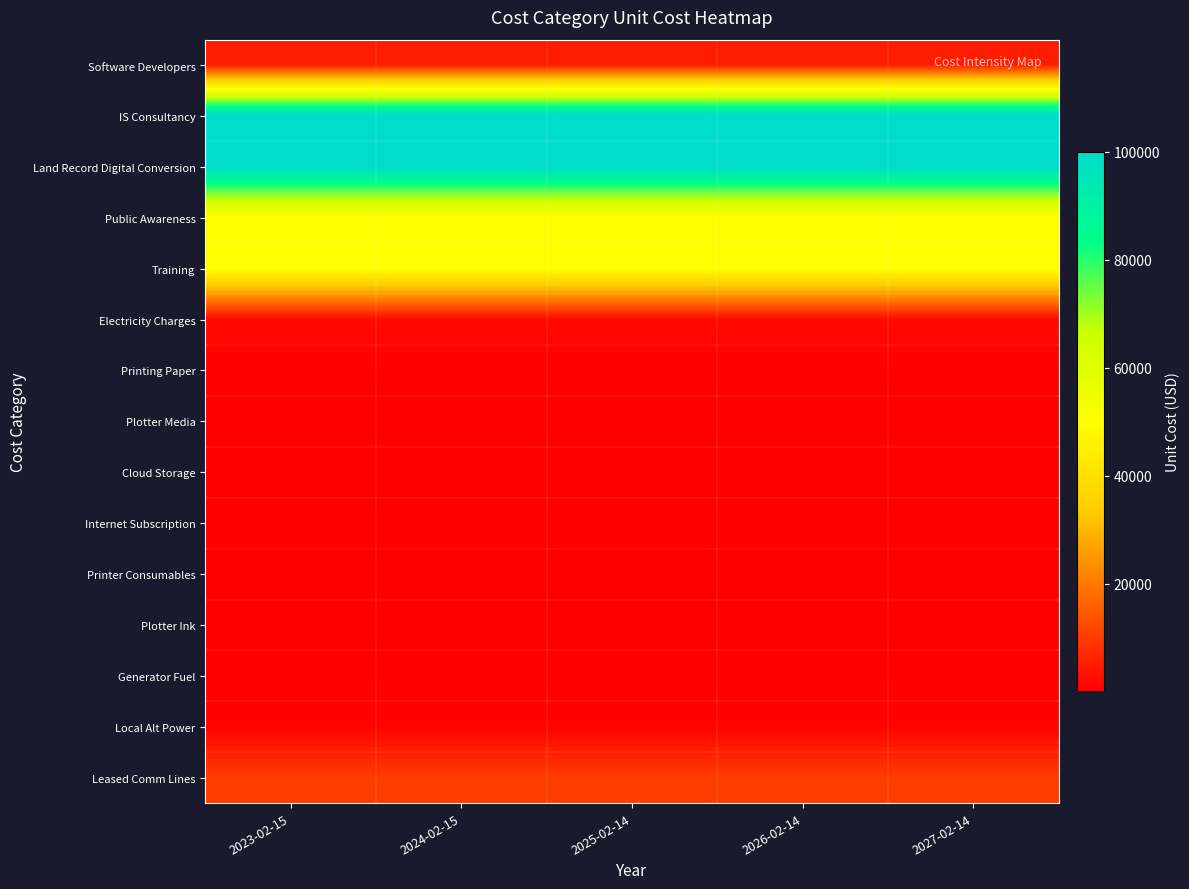

Reading left to right, list all the values displayed in this chart.

Software Developers: 2023-02-15=5000	2024-02-15=5000	2025-02-14=5000	2026-02-14=5000	2027-02-14=5000
IS Consultancy: 2023-02-15=100000	2024-02-15=100000	2025-02-14=100000	2026-02-14=100000	2027-02-14=100000
Land Record Digital Conversion: 2023-02-15=100000	2024-02-15=100000	2025-02-14=100000	2026-02-14=100000	2027-02-14=100000
Public Awareness: 2023-02-15=50000	2024-02-15=50000	2025-02-14=50000	2026-02-14=50000	2027-02-14=50000
Training: 2023-02-15=50000	2024-02-15=50000	2025-02-14=50000	2026-02-14=50000	2027-02-14=50000
Electricity Charges: 2023-02-15=2000	2024-02-15=2000	2025-02-14=2000	2026-02-14=2000	2027-02-14=2000
Printing Paper: 2023-02-15=300	2024-02-15=300	2025-02-14=300	2026-02-14=300	2027-02-14=300
Plotter Media: 2023-02-15=200	2024-02-15=200	2025-02-14=200	2026-02-14=200	2027-02-14=200
Cloud Storage: 2023-02-15=150	2024-02-15=150	2025-02-14=150	2026-02-14=150	2027-02-14=150
Internet Subscription: 2023-02-15=250	2024-02-15=250	2025-02-14=250	2026-02-14=250	2027-02-14=250
Printer Consumables: 2023-02-15=300	2024-02-15=300	2025-02-14=300	2026-02-14=300	2027-02-14=300
Plotter Ink: 2023-02-15=300	2024-02-15=300	2025-02-14=300	2026-02-14=300	2027-02-14=300
Generator Fuel: 2023-02-15=500	2024-02-15=500	2025-02-14=500	2026-02-14=500	2027-02-14=500
Local Alt Power: 2023-02-15=1000	2024-02-15=1000	2025-02-14=1000	2026-02-14=1000	2027-02-14=1000
Leased Comm Lines: 2023-02-15=10000	2024-02-15=10000	2025-02-14=10000	2026-02-14=10000	2027-02-14=10000